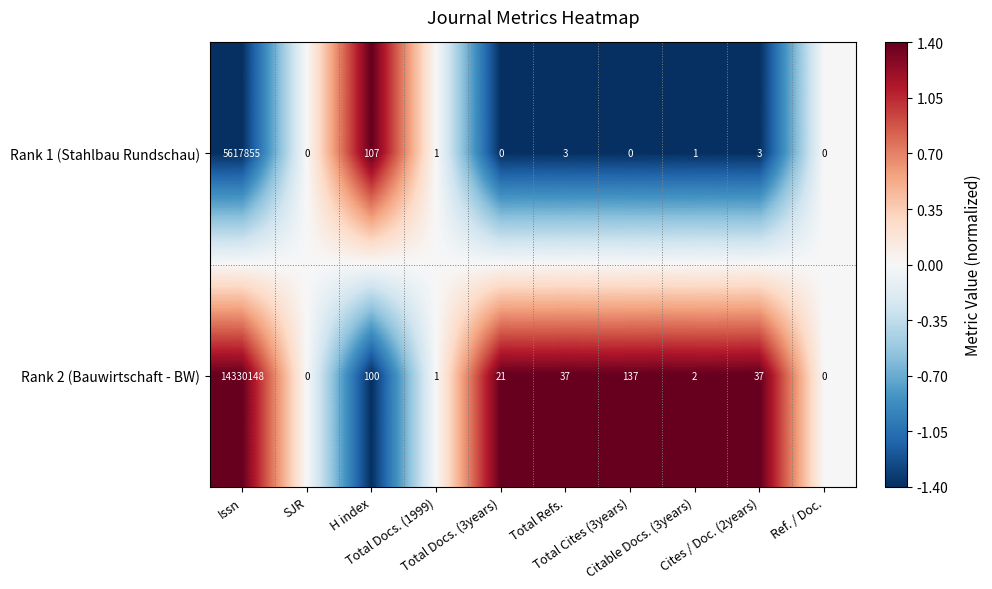

Rank the series at Citable Docs. (3years) from lowest to highest value.

Rank 1 (Stahlbau Rundschau), Rank 2 (Bauwirtschaft - BW)